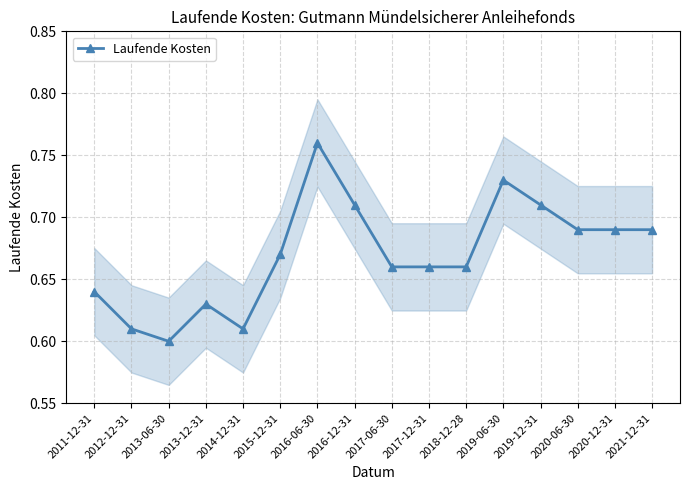

What is the value of the 11th point from the left?

0.7